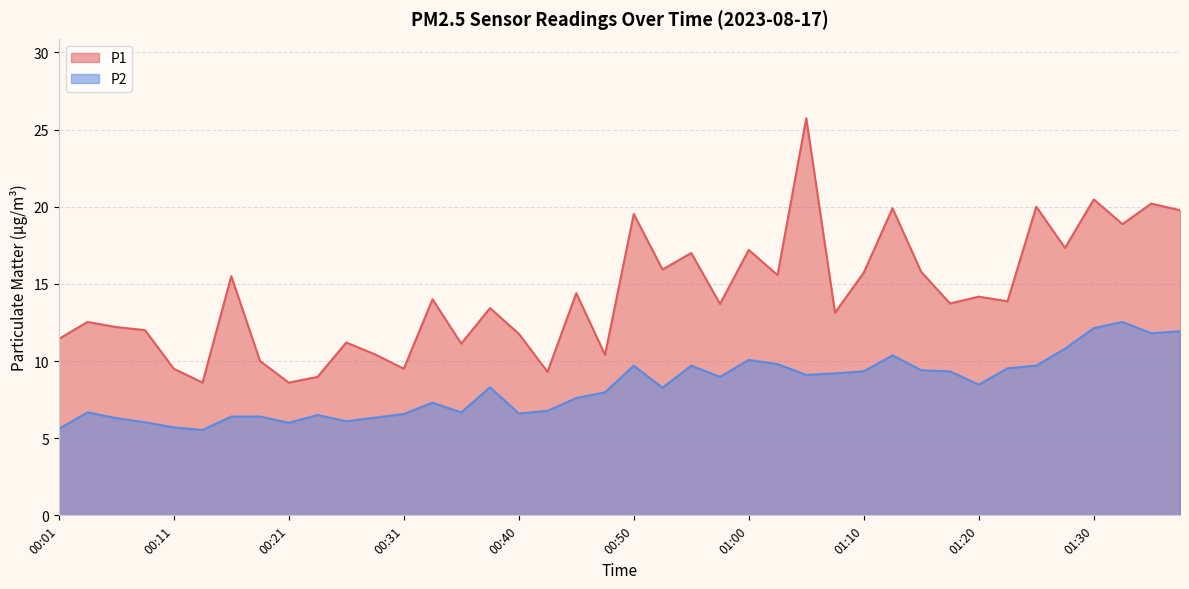

At which category is the sum across all series the highest?

01:05